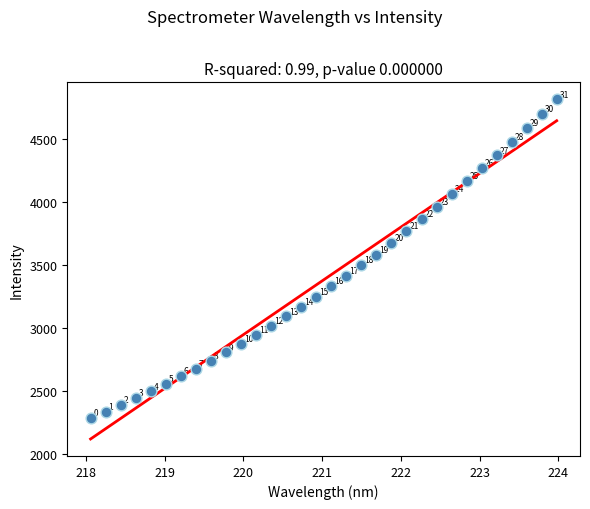

What is the range of Y values (max minus min)?

2521.5